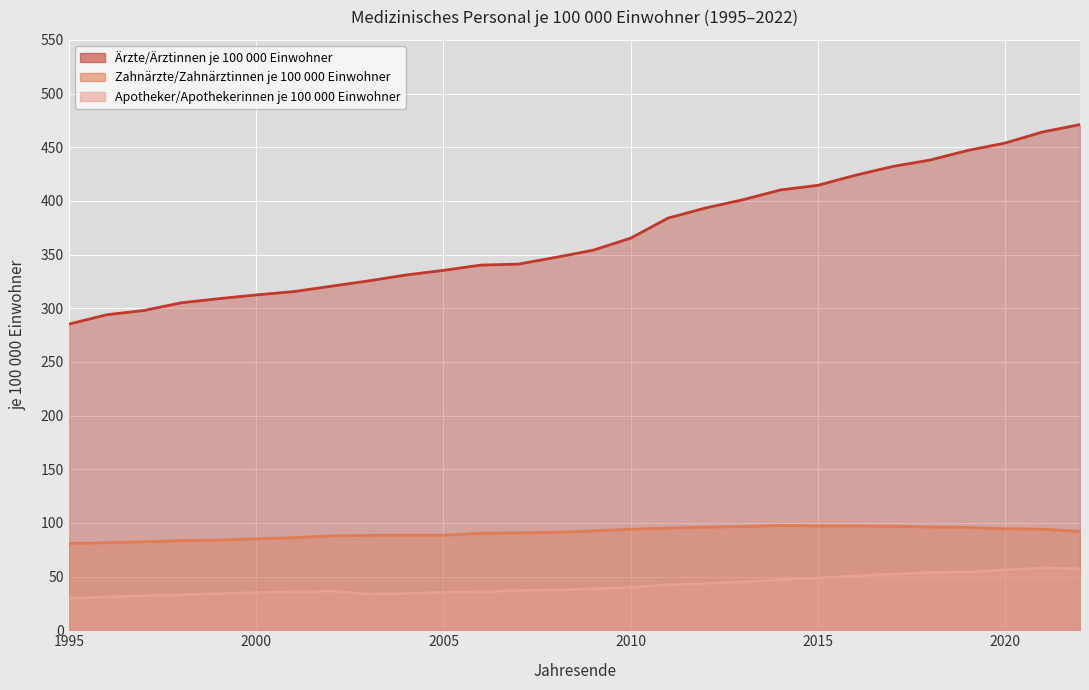

Which has a higher value, 2008 or 2021?

2021